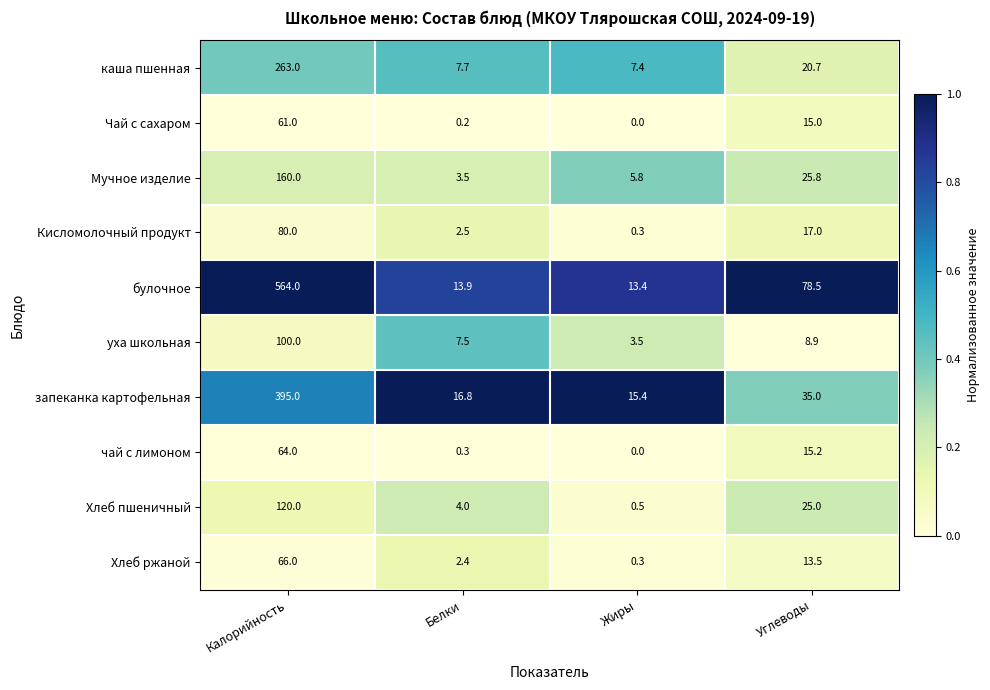

Which series has the largest range (max minus min)?

булочное